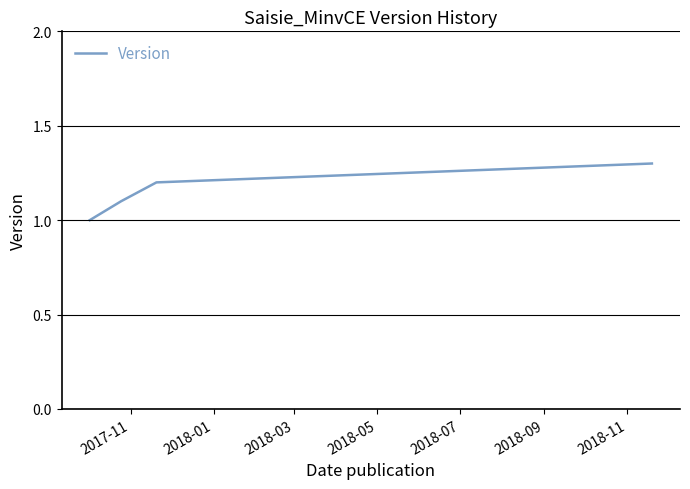

What is the smallest value displayed?

1.0